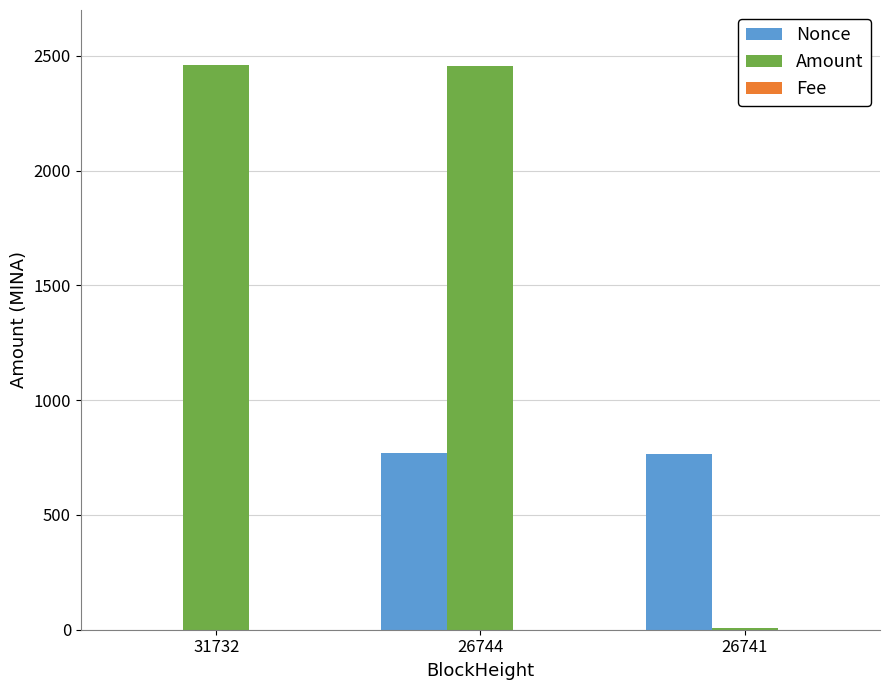

Which series has the widest spread of values?

Amount